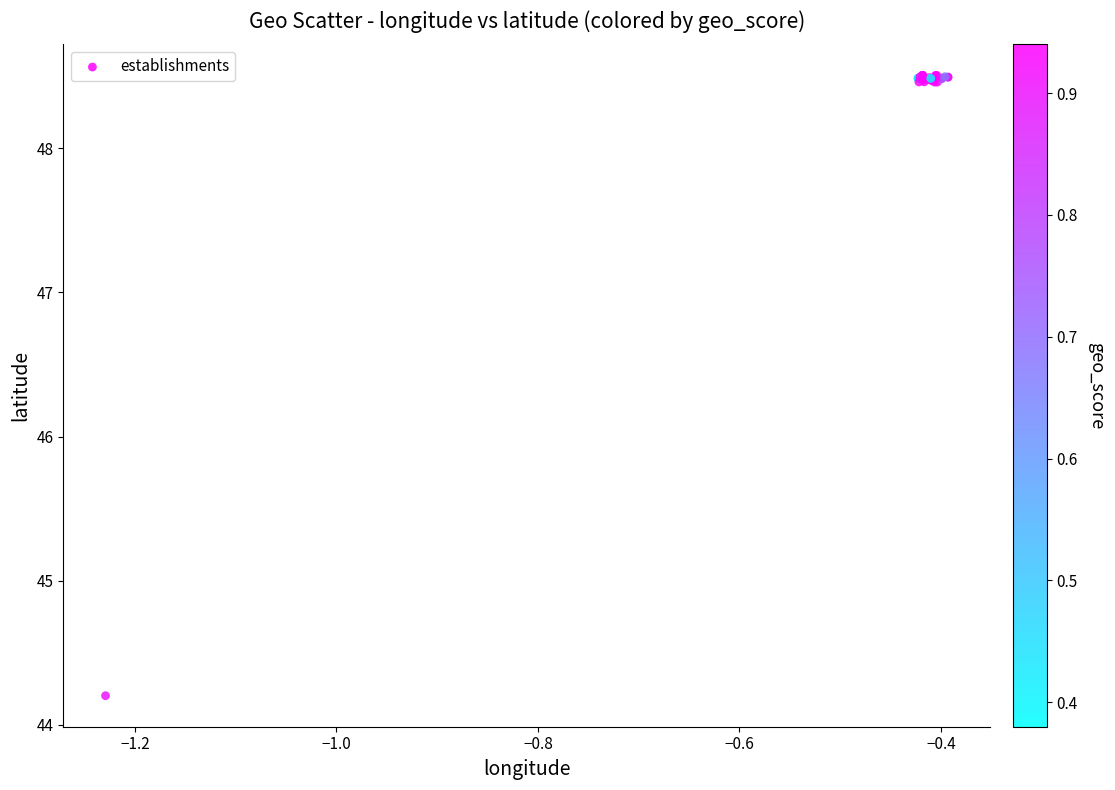

What Y value in the scatter plot is closest to 46?

44.2